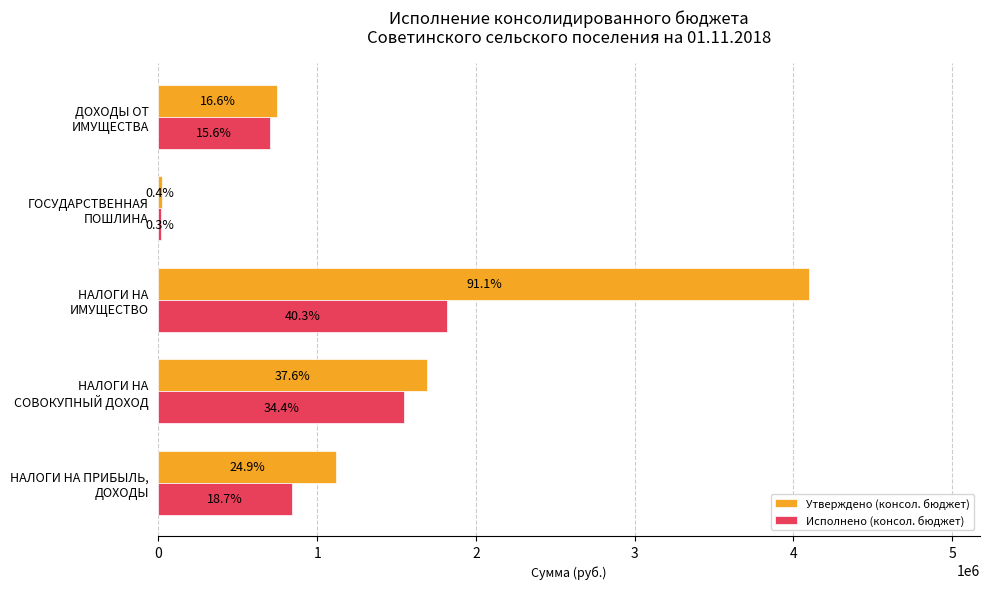

Reading left to right, extract all data points from this chart.

Утверждено (консол. бюджет): 1118700.0	1693400.0	4100100.0	19800.0	747200.0
Исполнено (консол. бюджет): 840151.8	1545755.3	1815453.2	13410.0	701894.4